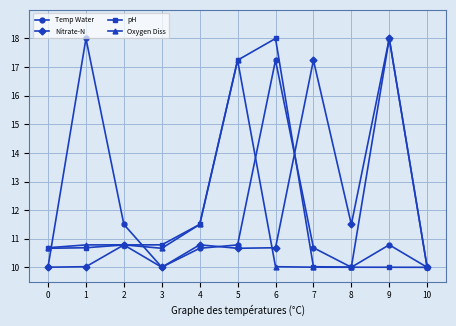

What is the greatest value displayed?

18.0